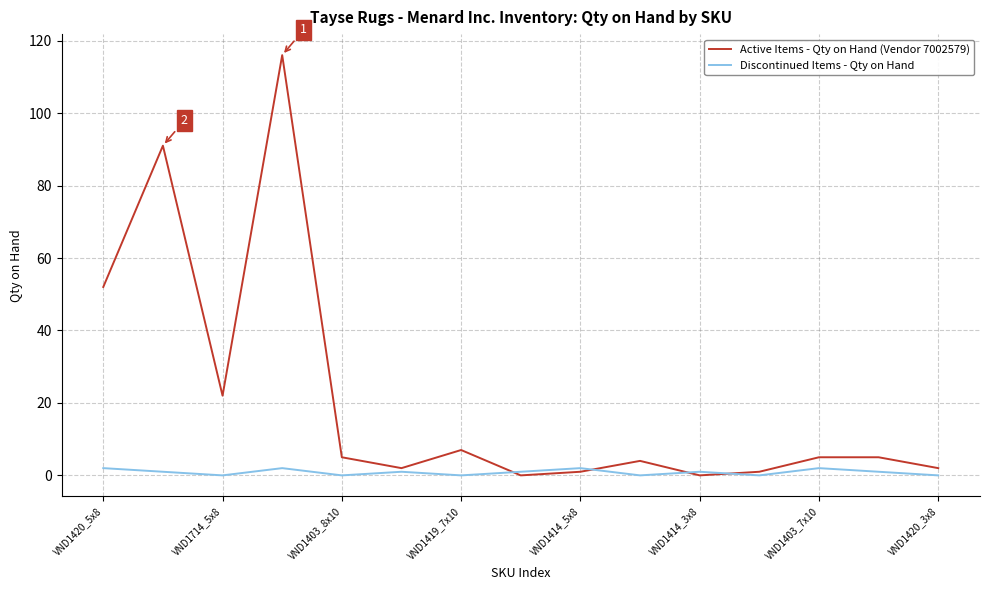

Which series has the largest total across all categories?

Active Items - Qty on Hand (Vendor 7002579)